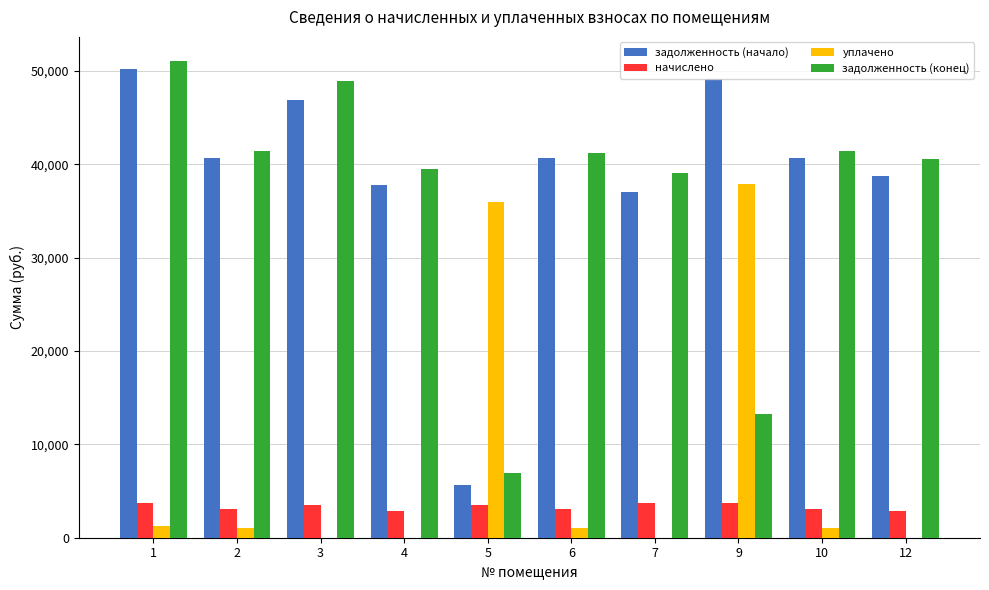

How many groups of bars are there?

10